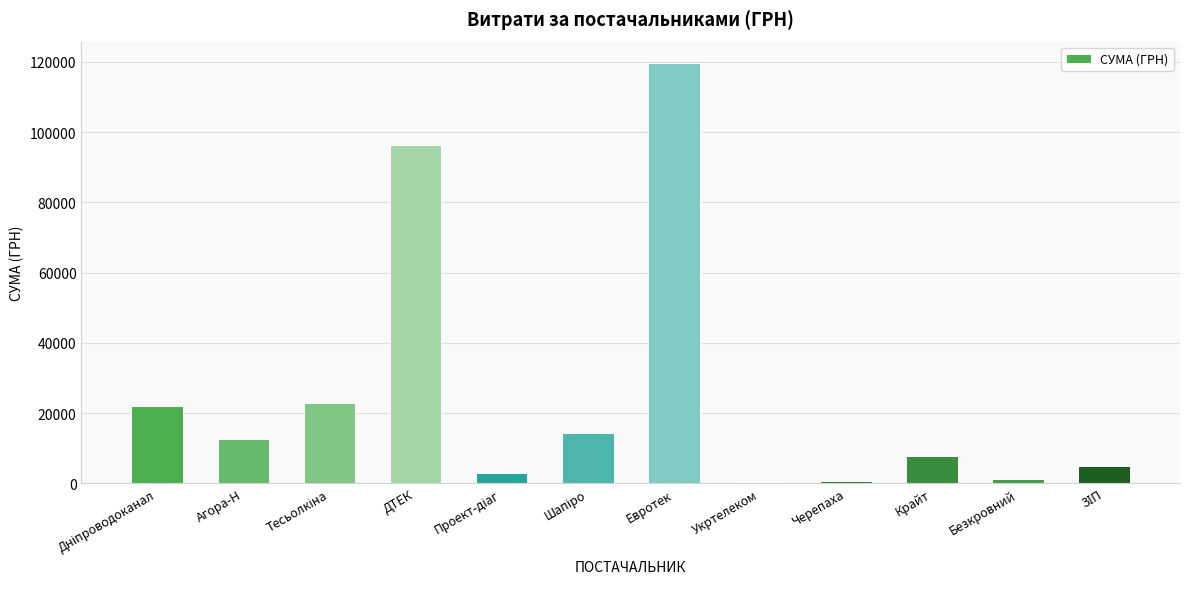

Is it true that the value at Черепаха is 609.0?

True